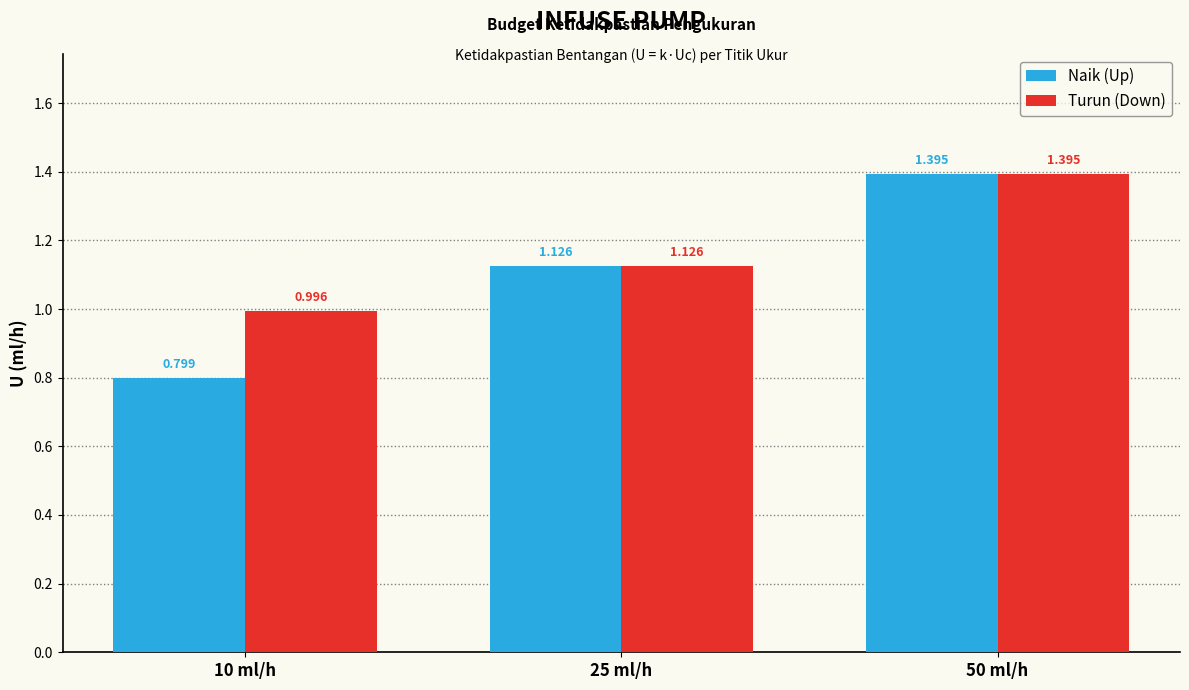

What is the difference between the maximum and minimum values in the Turun (Down) series?

0.4